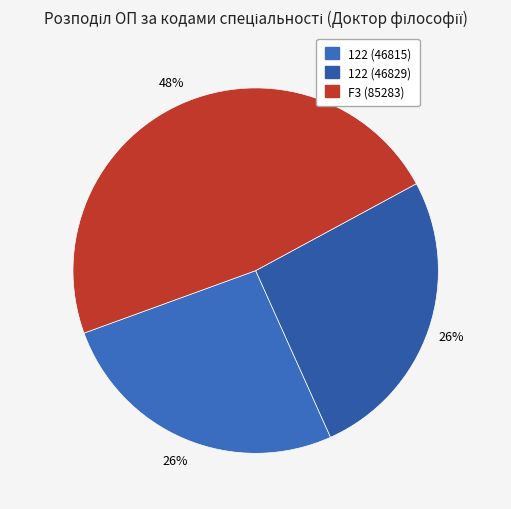

Which slice is the largest?

F3 (85283)